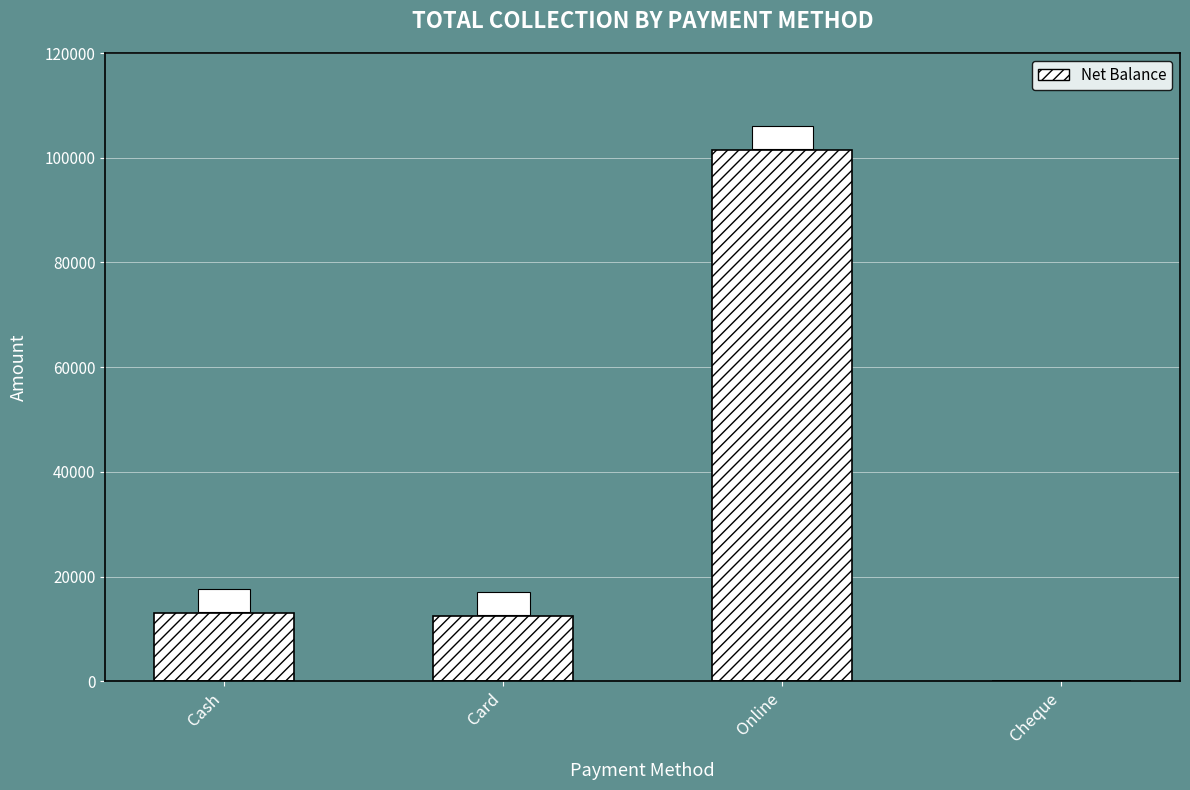

What is the sum of the values at Online and Cheque?

101500